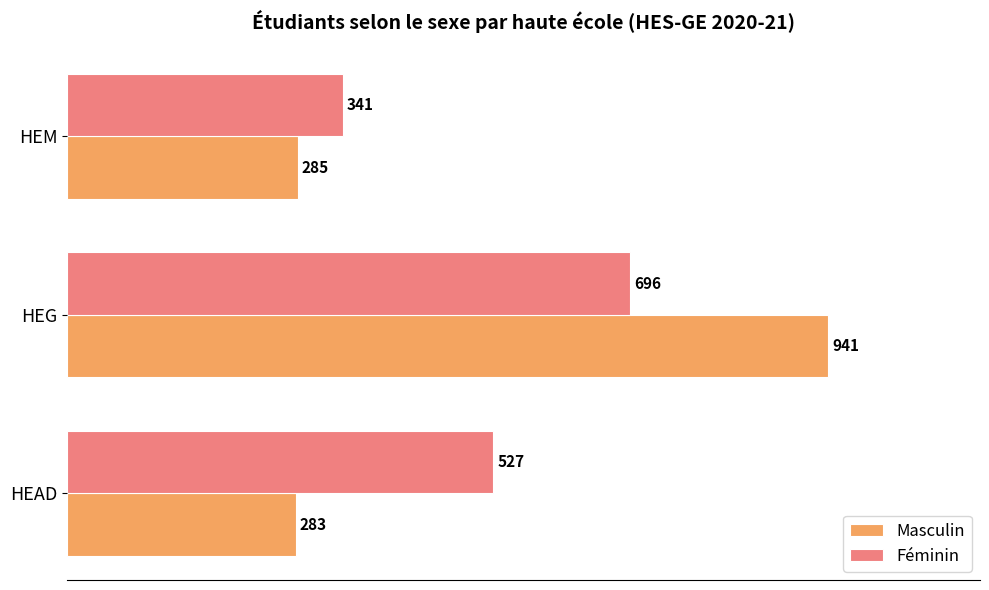

What is the approximate value of Féminin at HEM, to the nearest 10?

340